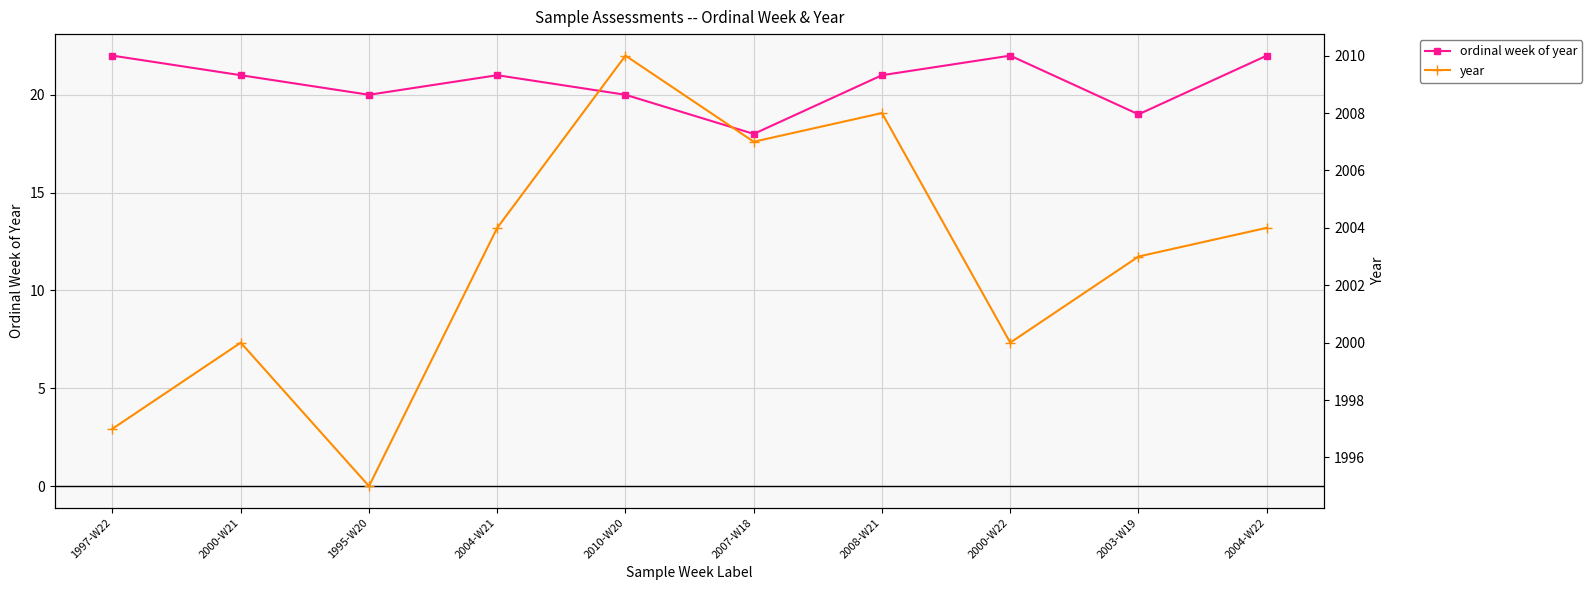

In year, how many points are higher than both neighbors (excluding endpoints)?

3